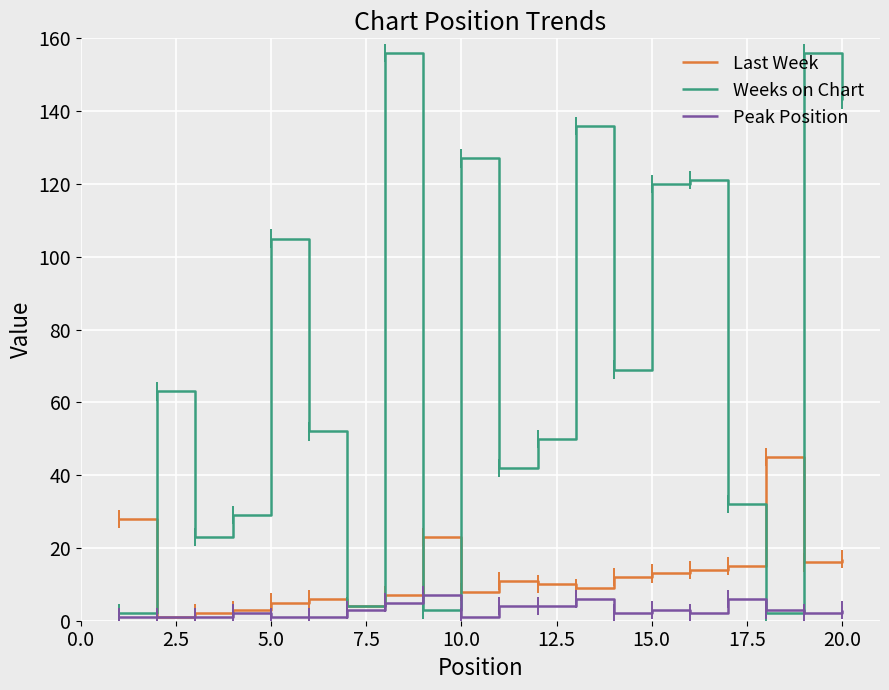

List the series in order of their peak value, lowest first.

Peak Position, Last Week, Weeks on Chart